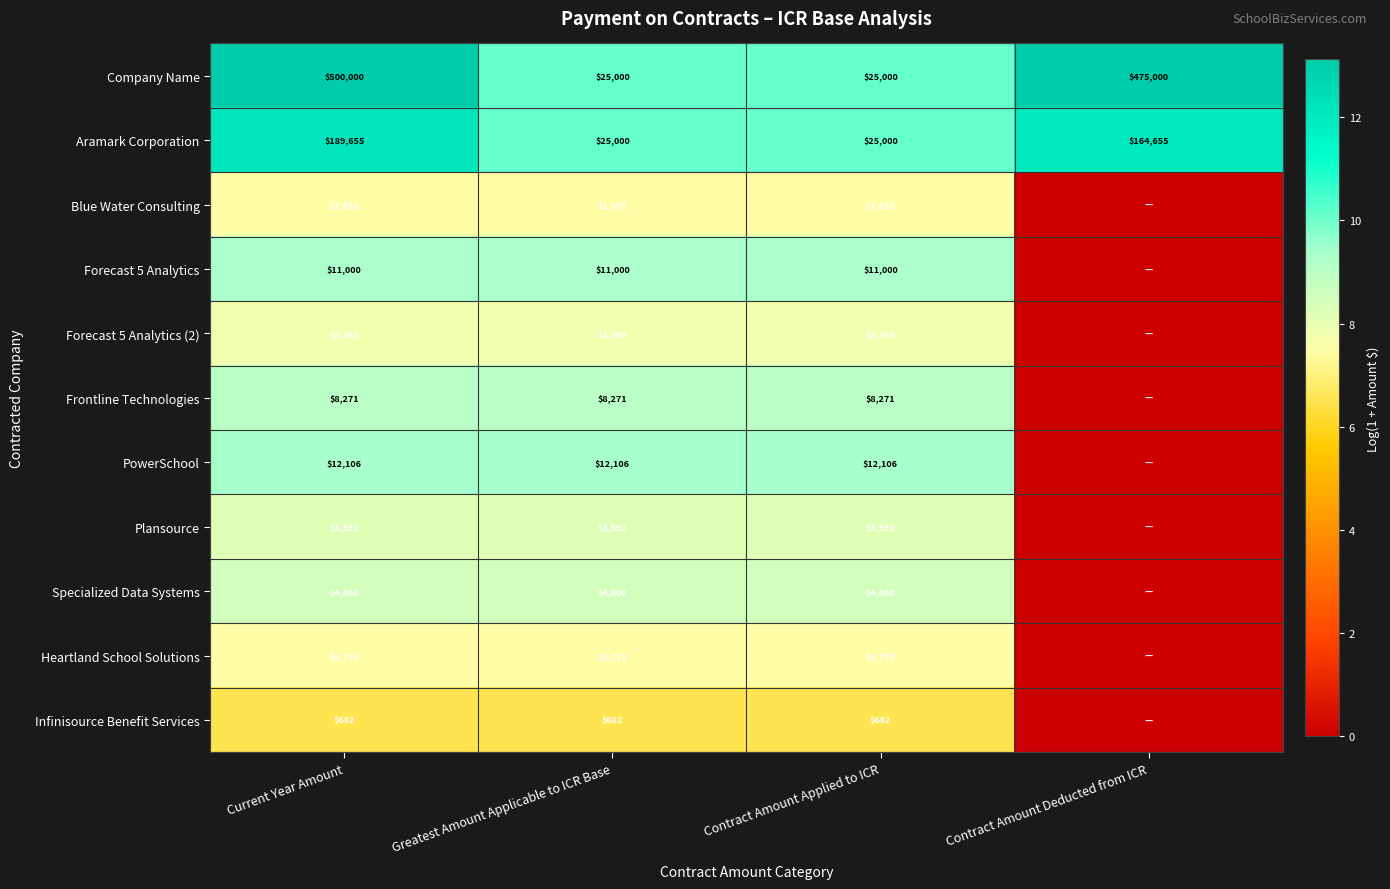

Is the value of Infinisource Benefit Services at Contract Amount Applied to ICR greater than the value of PowerSchool at Contract Amount Applied to ICR?

No